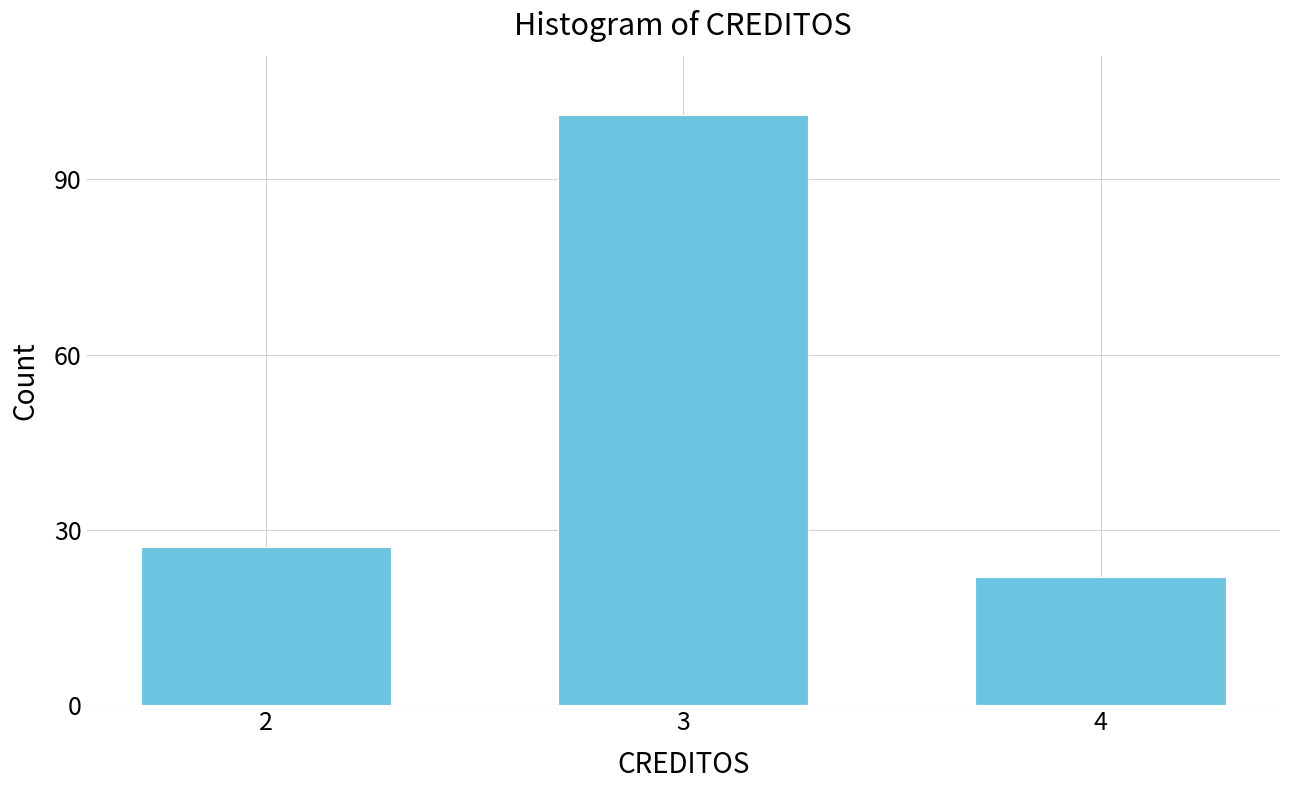

Reading left to right, list all the values displayed in this chart.

27	101	22